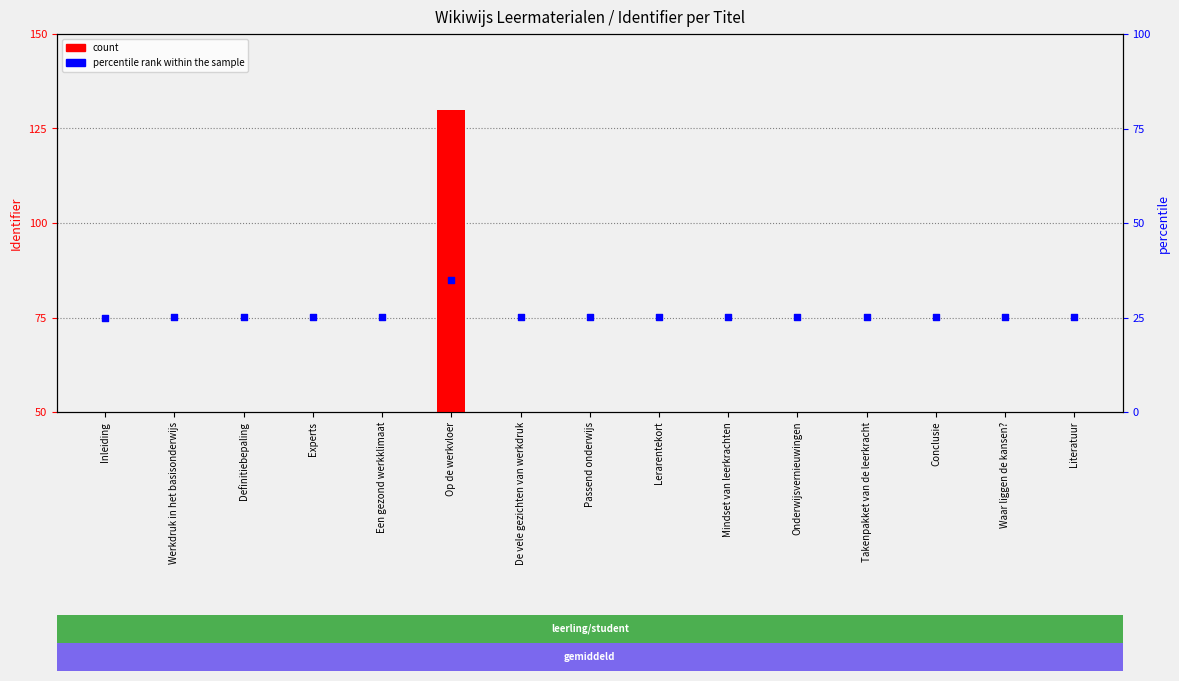

Which series reaches the minimum Y coordinate?

count